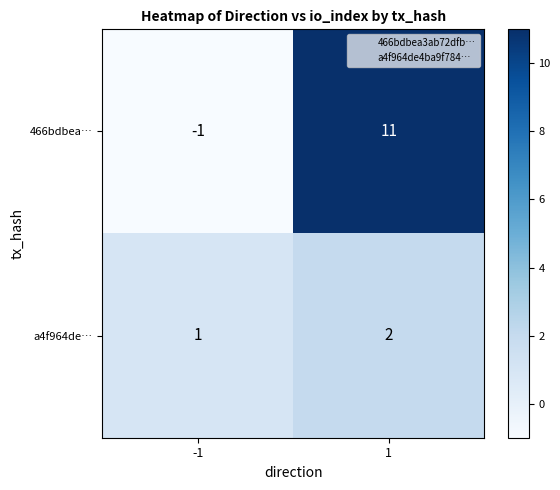

What is the difference between the maximum and minimum values in the 466bdbea… series?

12